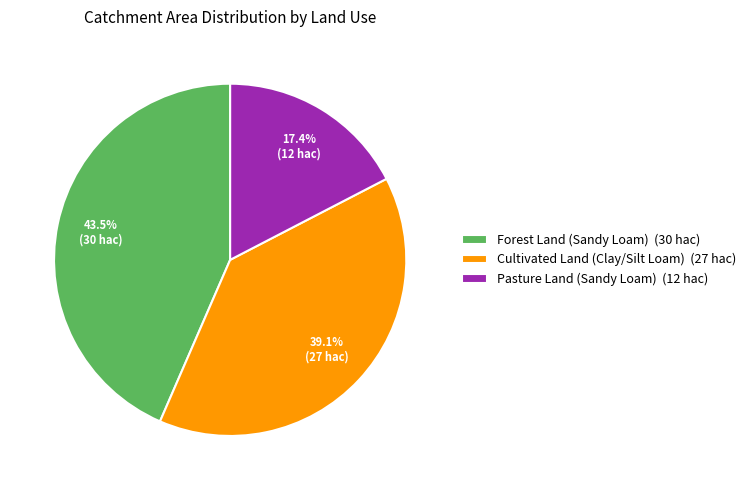

What percentage is NOT represented by Pasture Land (Sandy Loam) (12 hac)?

82.6%